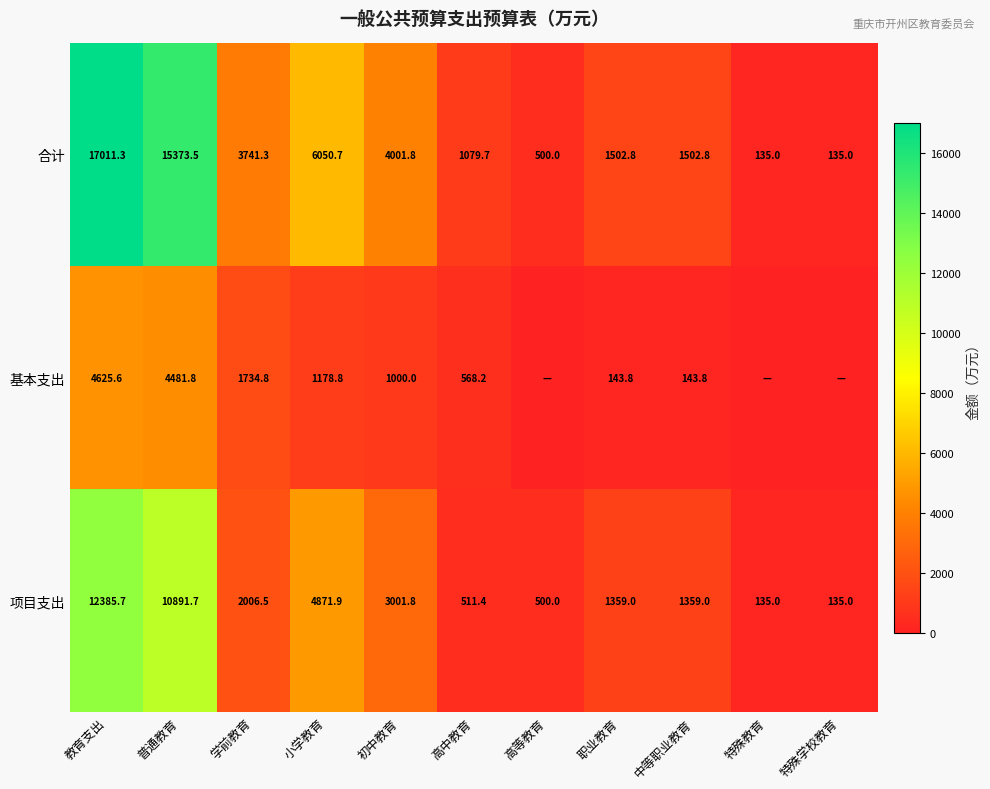

Rank the series at 学前教育 from highest to lowest value.

合计, 项目支出, 基本支出